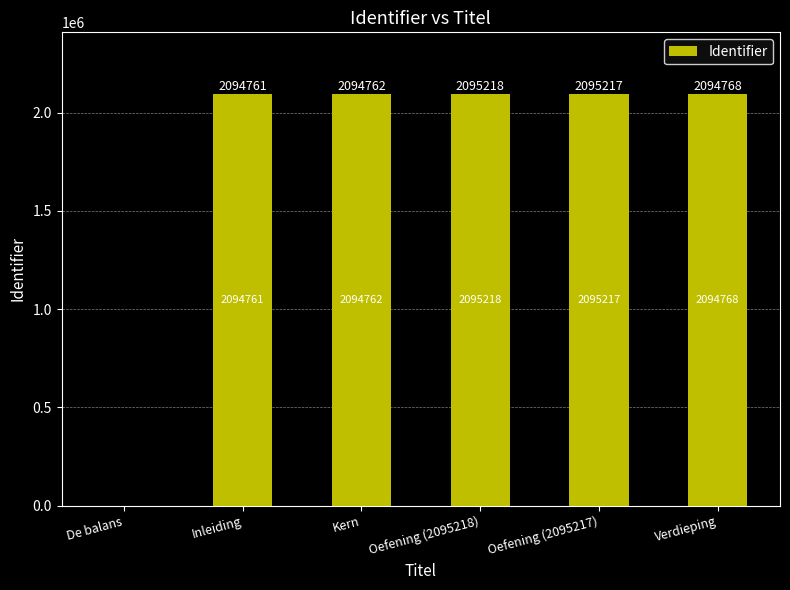

Which category has the highest value across all series?

Oefening (2095218)